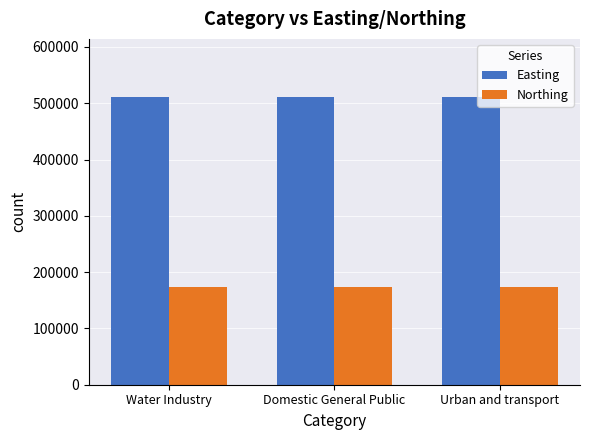

What is the difference between the highest and lowest values at Water Industry?

338479